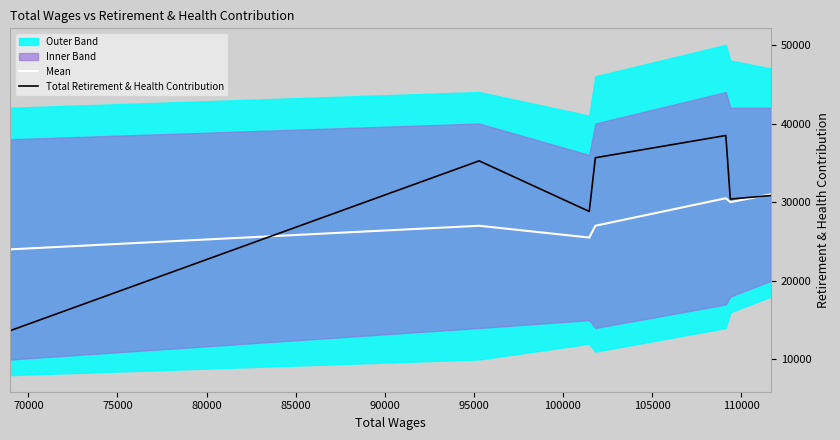

Does the chart display data point markers on the line(s)?

No